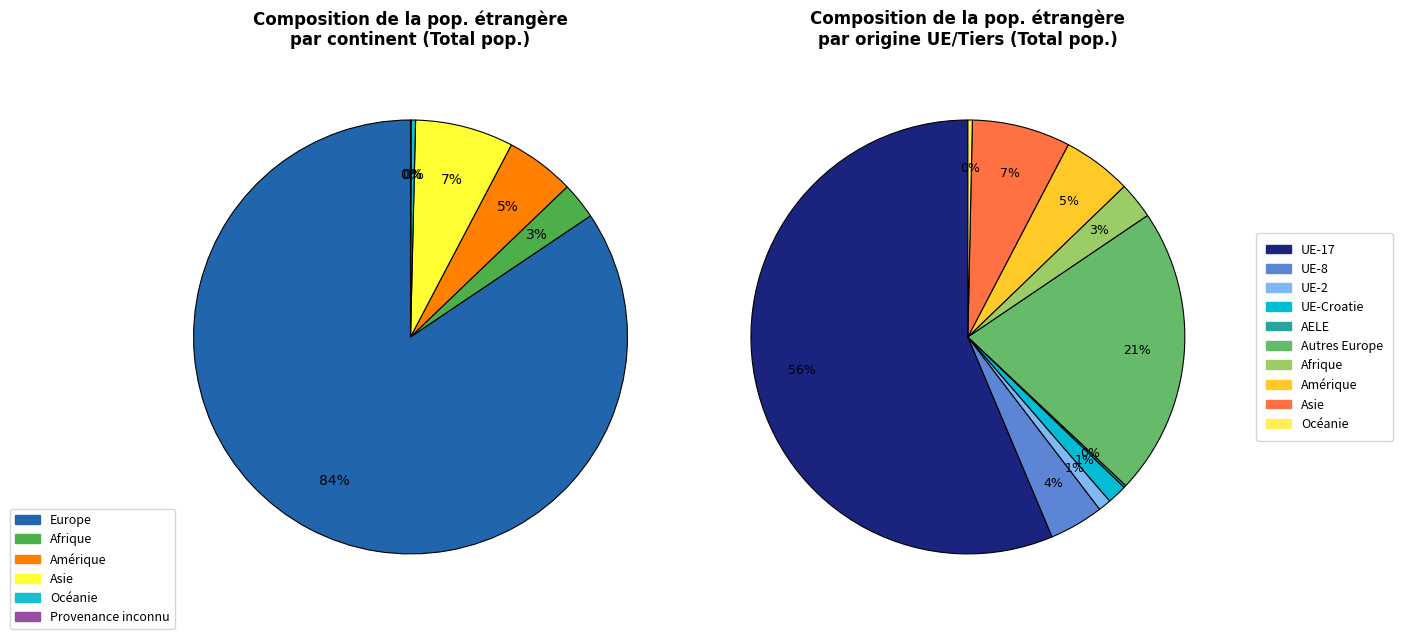

How many segments does this pie chart have?

6